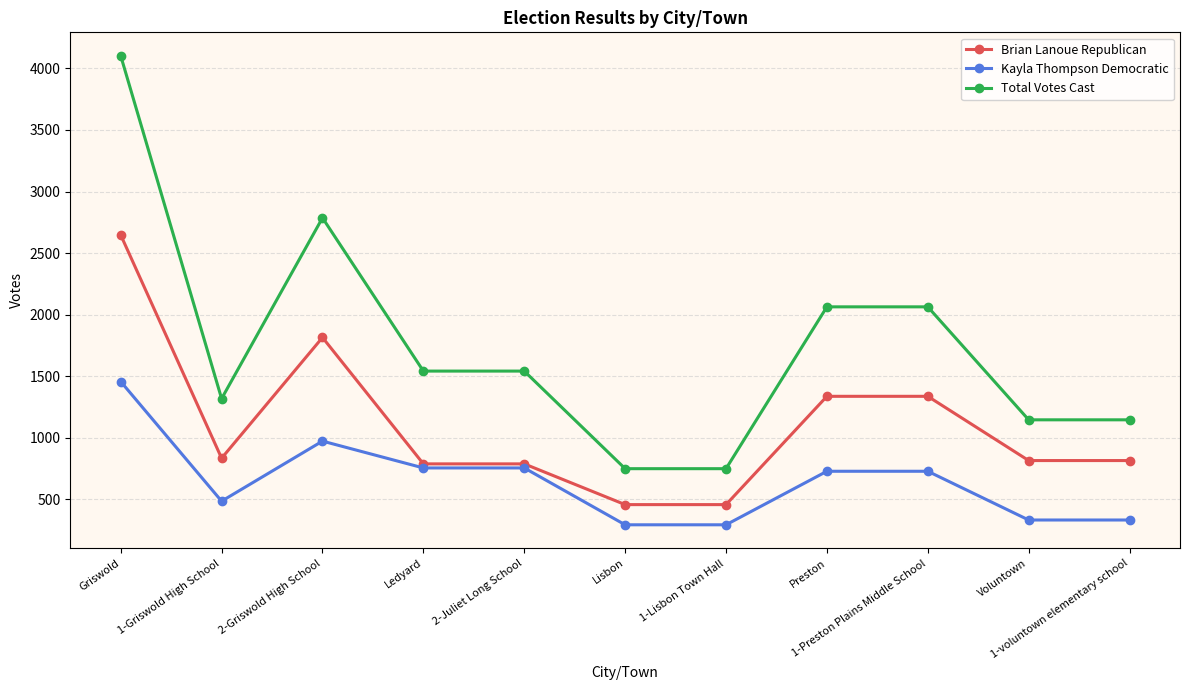

What is the label of the 4th point from the left?

Ledyard